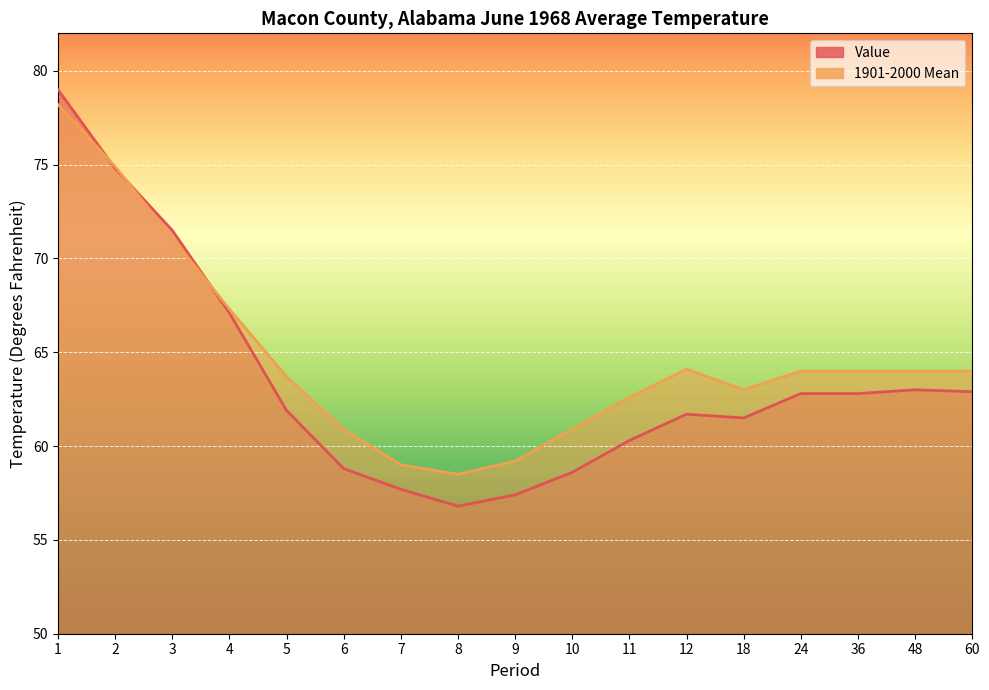

How many times do 1901-2000 Mean and Value cross each other?

3